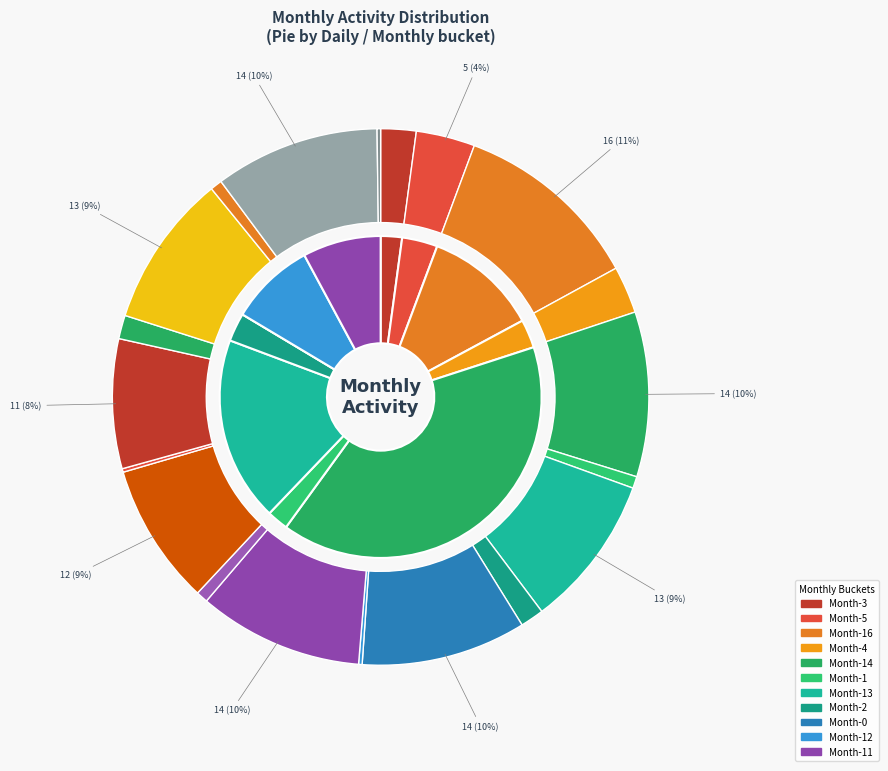

Do 2024-04-22 and 2024-04-17 together represent more than half of the pie?

No